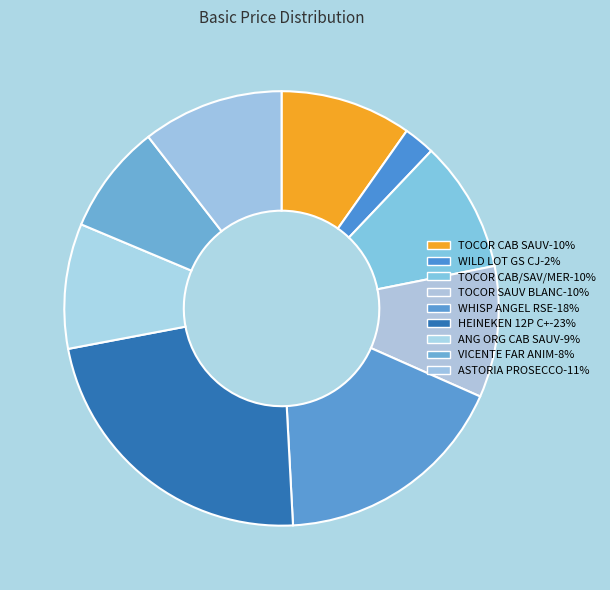

Rank the categories by value from highest to lowest.

HEINEKEN 12P C+, WHISP ANGEL RSE, ASTORIA PROSECCO, TOCOR CAB SAUV, TOCOR CAB/SAV/MER, TOCOR SAUV BLANC, ANG ORG CAB SAUV, VICENTE FAR ANIM, WILD LOT GS CJ